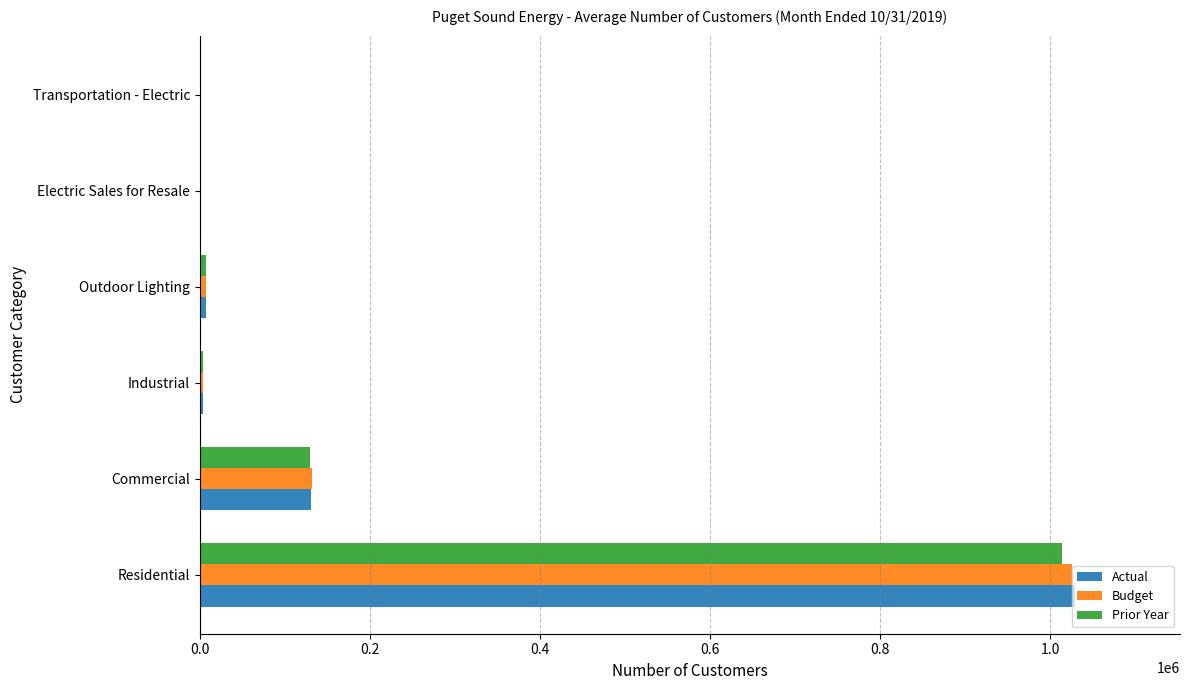

What are all the series names shown in the legend?

Actual, Budget, Prior Year